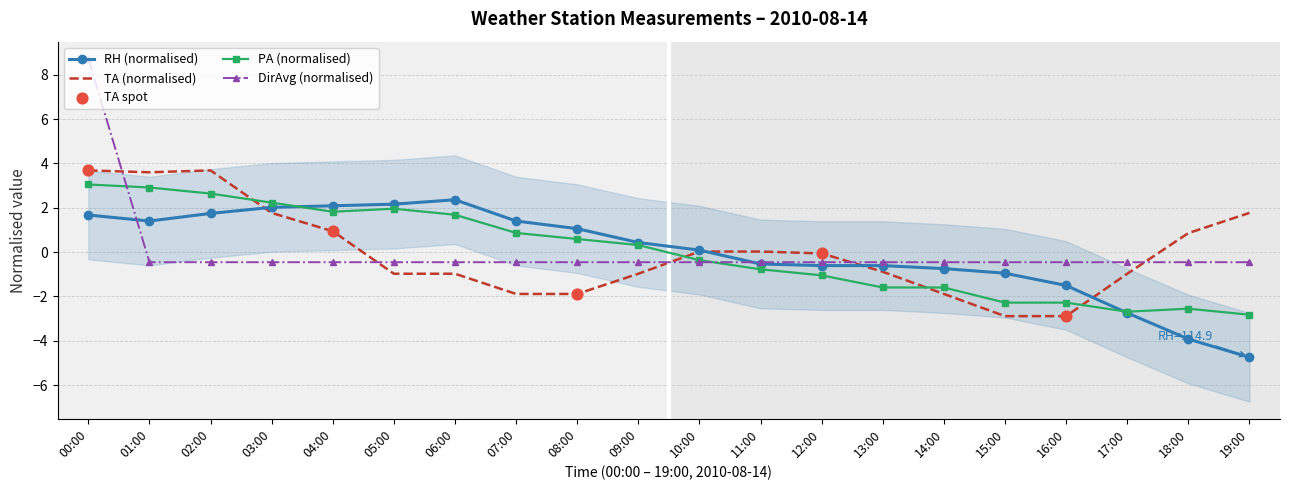

Which series contains the highest Y value?

DirAvg